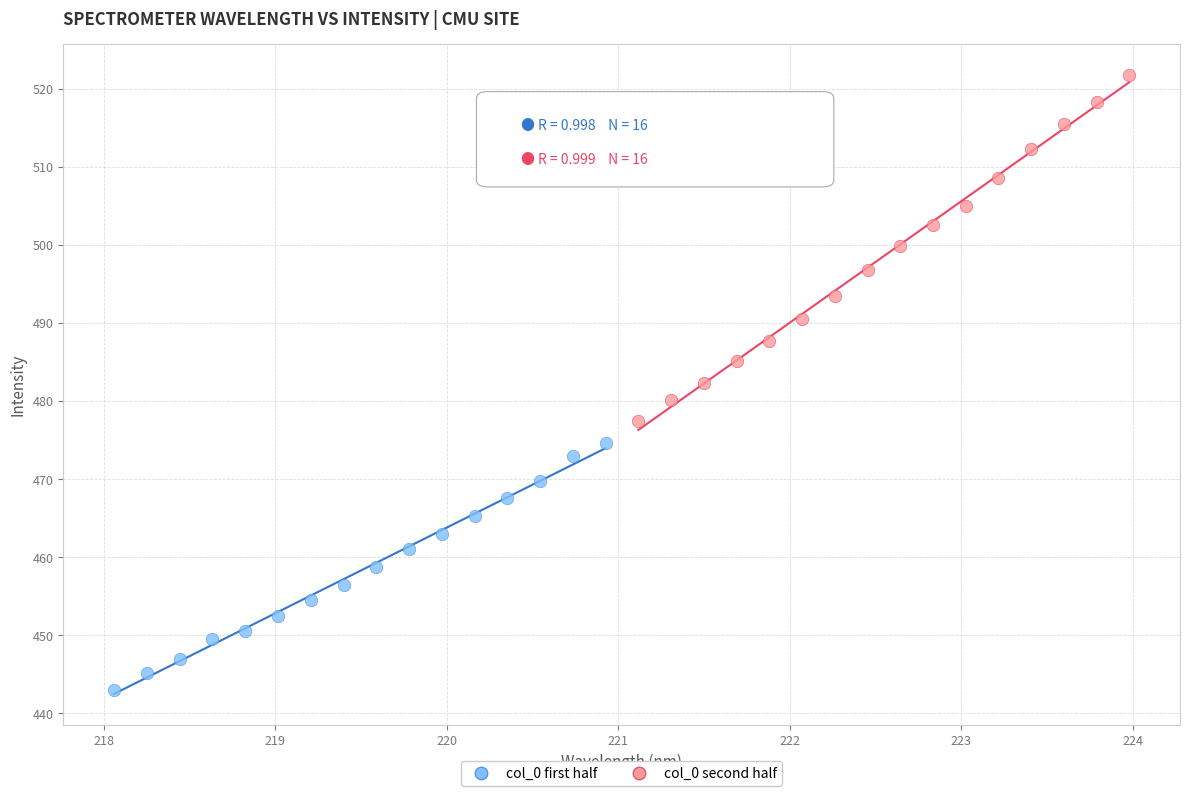

Which series contains the lowest Y value?

col_0 first half